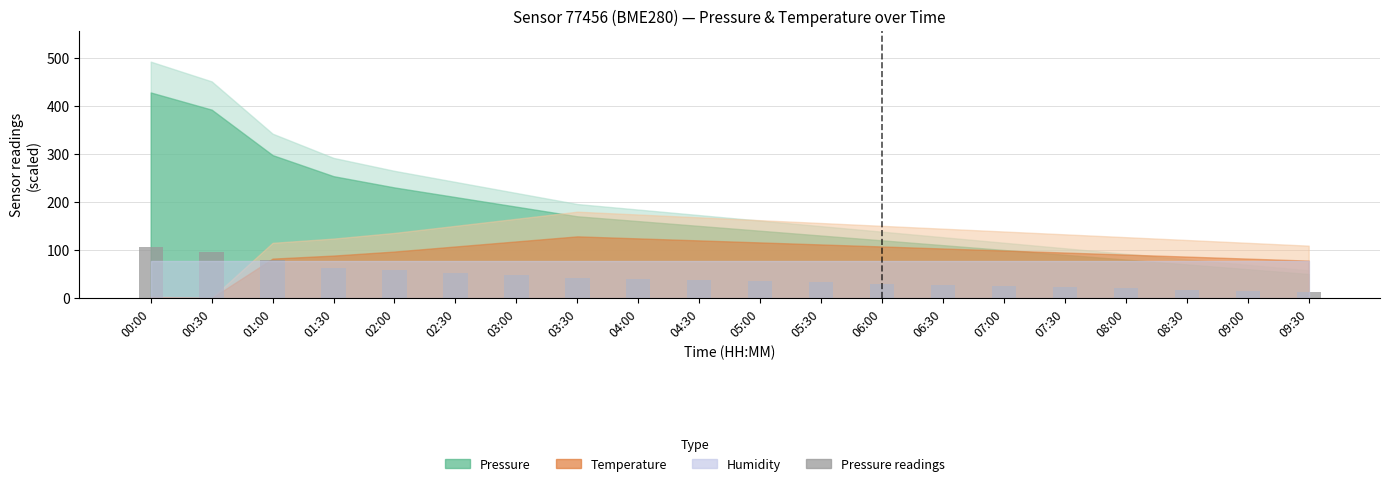

At which category does the chart reach its peak across all series?

00:00